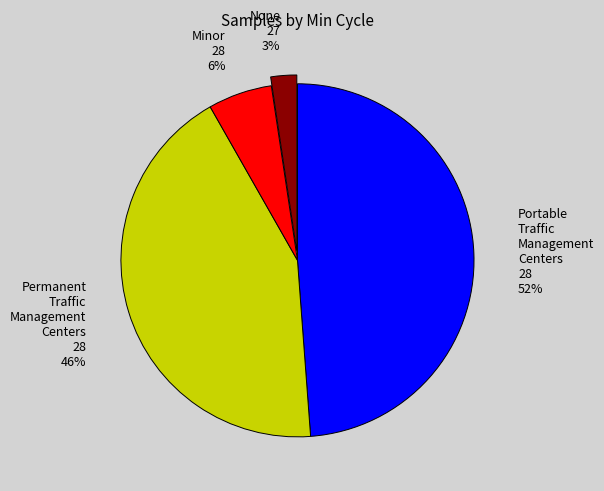

Between 28 and 28, which is larger?

28